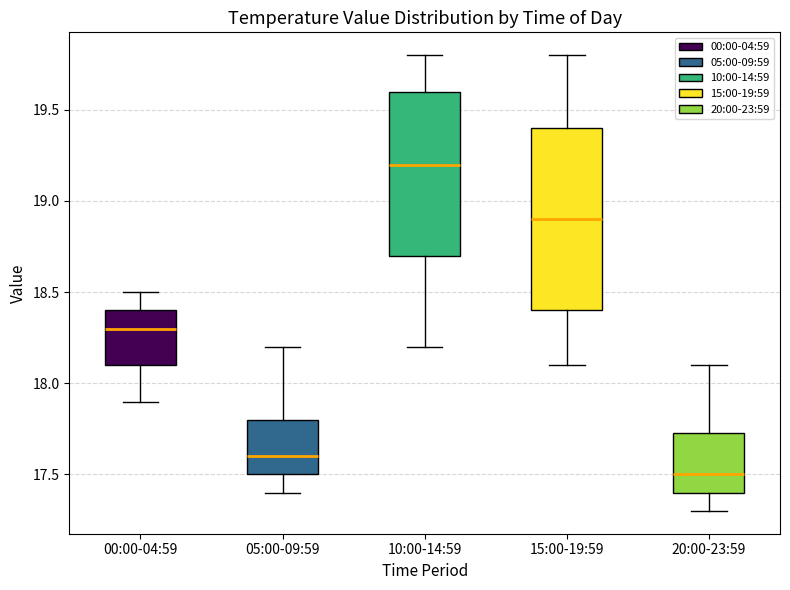

Where is the lower edge of the box for 05:00-09:59 on the y-axis? The values are not printed on the chart, so give them approximately, as read against the axis.

17.50